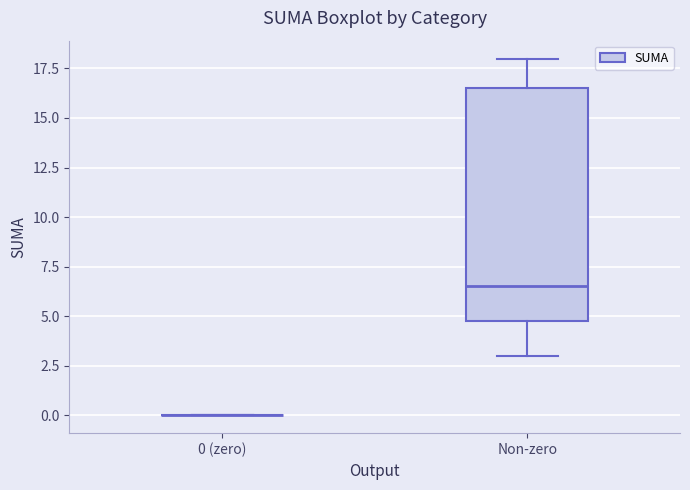

Reading left to right, read every box against the y-axis: the position of its median line, the range the box covers, and the ends of its whiskers. The values are not printed on the chart, so give them approximately, as read against the axis.

0 (zero): box collapsed to a line at 0.0, whiskers 0.0 to 0.0
Non-zero: median 6.5, box 5.0 to 16.5, whiskers 3.0 to 18.0